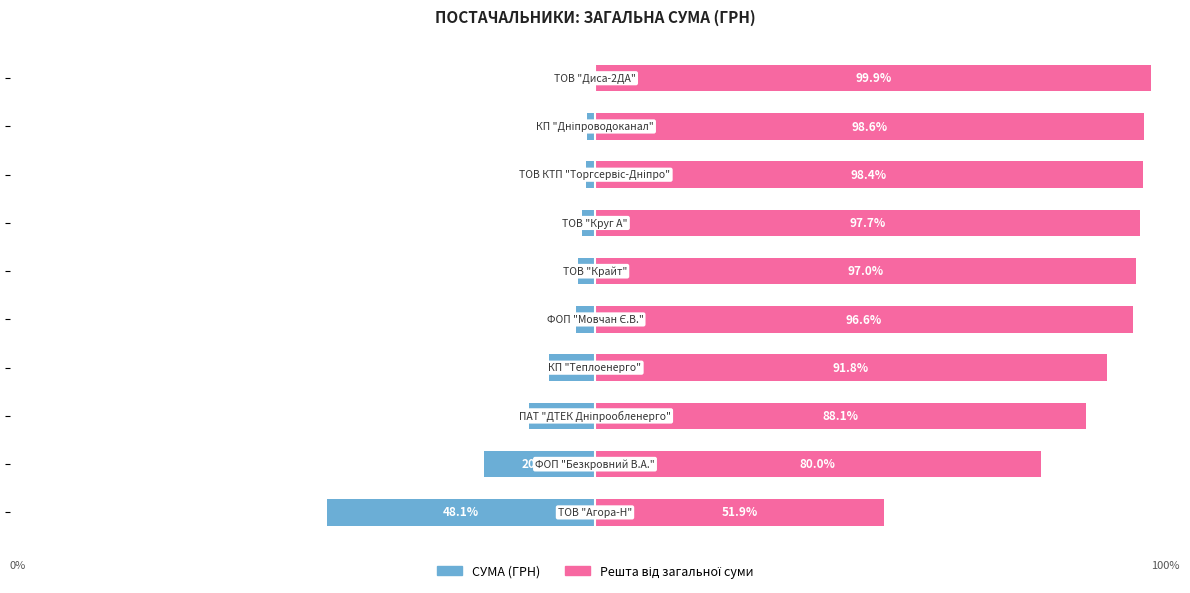

At 0, list the series in order from largest to smallest.

Решта від загальної суми, СУМА (ГРН)